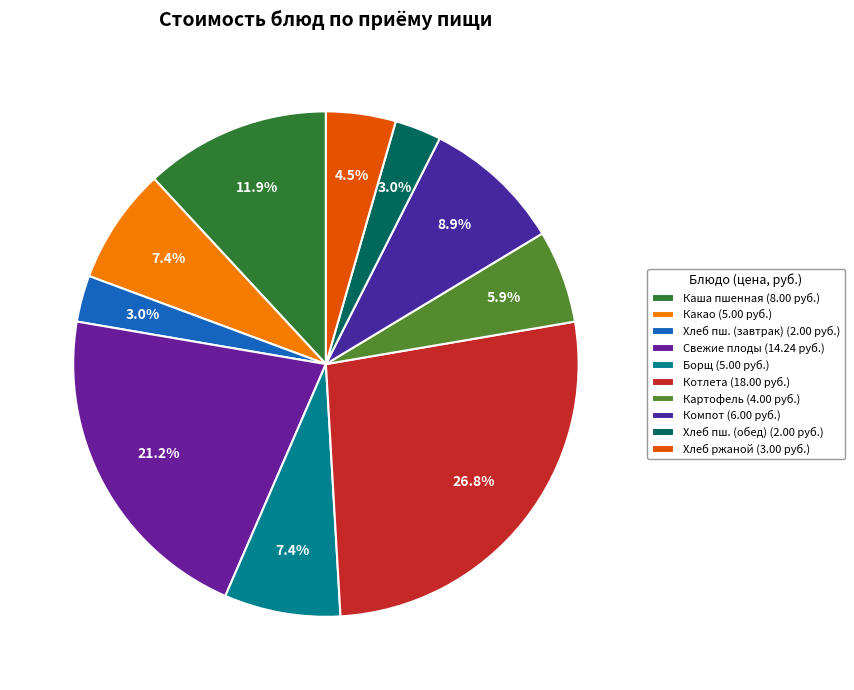

How many segments does this pie chart have?

10